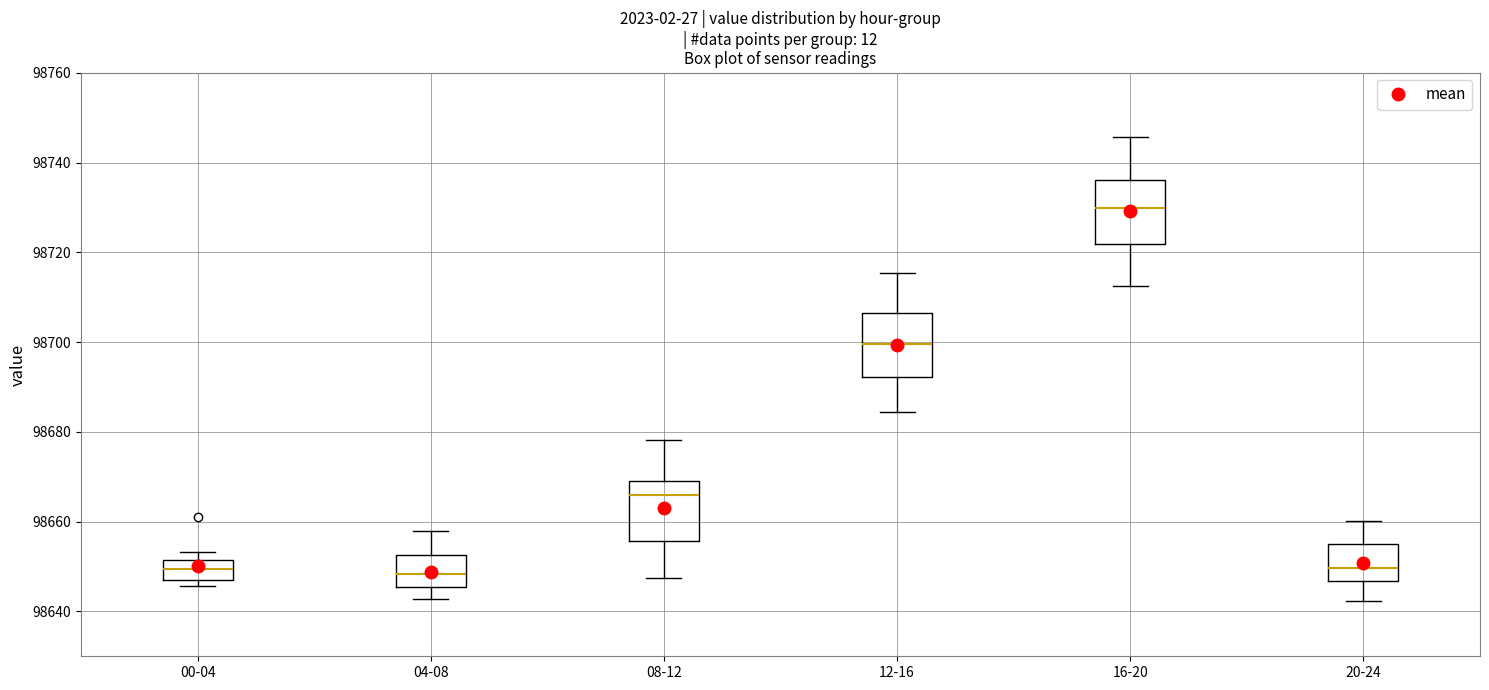

Reading left to right, read every box against the y-axis: the position of its median line, the range the box covers, and the ends of its whiskers. The values are not printed on the chart, so give them approximately, as read against the axis.

00-04: median 98650, box 98648 to 98652, whiskers 98646 to 98654
04-08: median 98648, box 98646 to 98652, whiskers 98642 to 98658
08-12: median 98666, box 98656 to 98670, whiskers 98648 to 98678
12-16: median 98700, box 98692 to 98706, whiskers 98684 to 98716
16-20: median 98730, box 98722 to 98736, whiskers 98712 to 98746
20-24: median 98650, box 98646 to 98654, whiskers 98642 to 98660